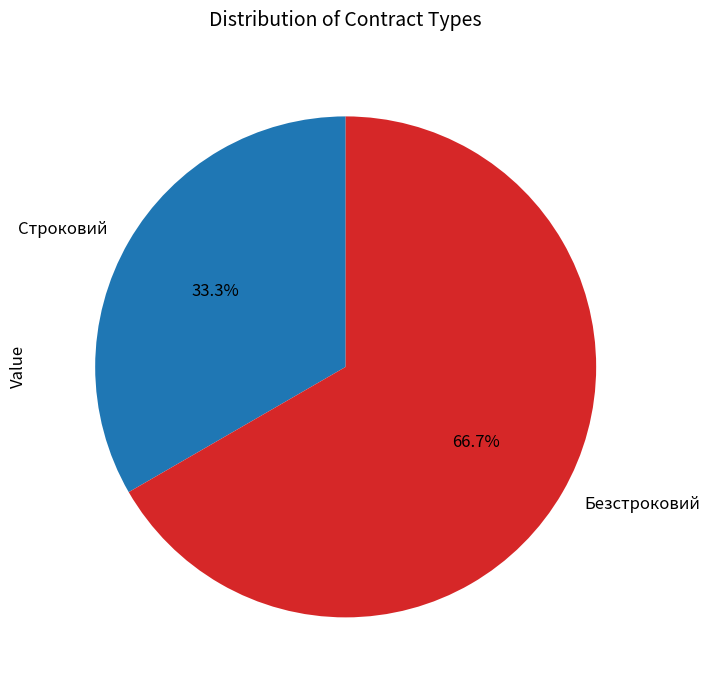

Combined, what portion of the pie is Безстроковий and Строковий?

100.0%